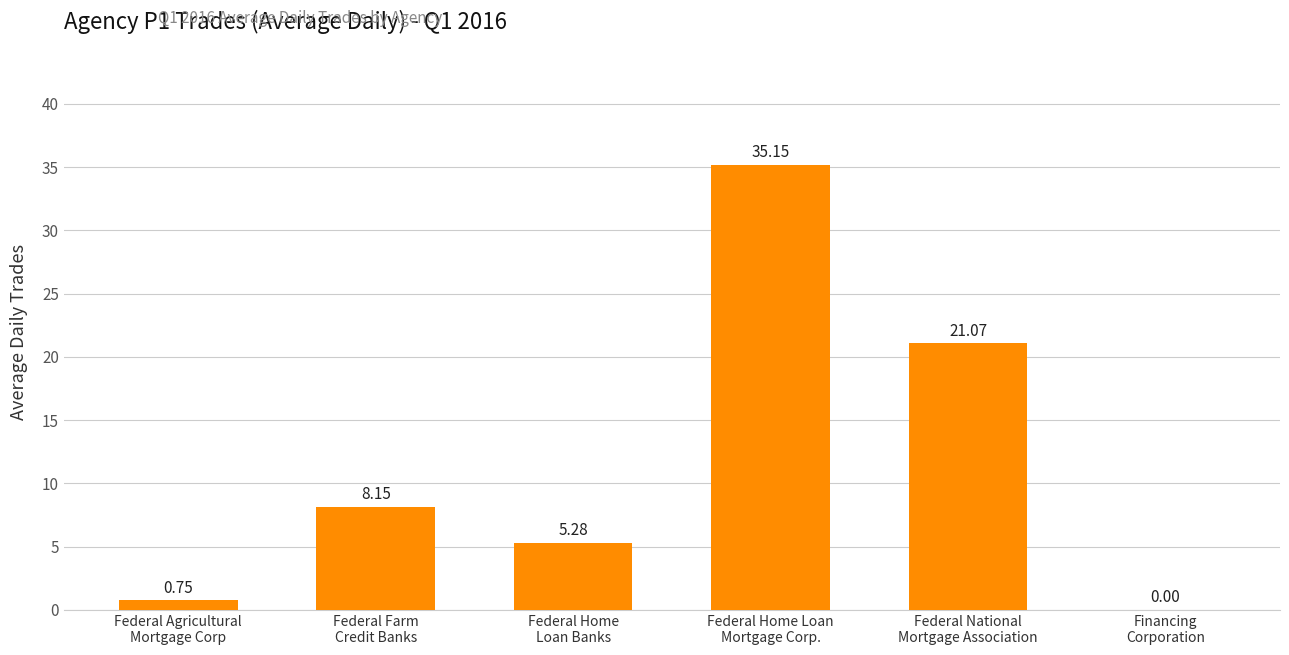

What is the sum of all values?

70.4